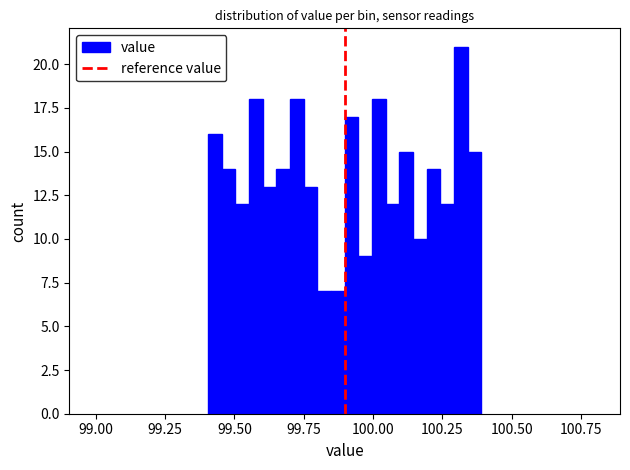

Read against the x-axis, roughly where is the centre of the tallest bar?

100.30